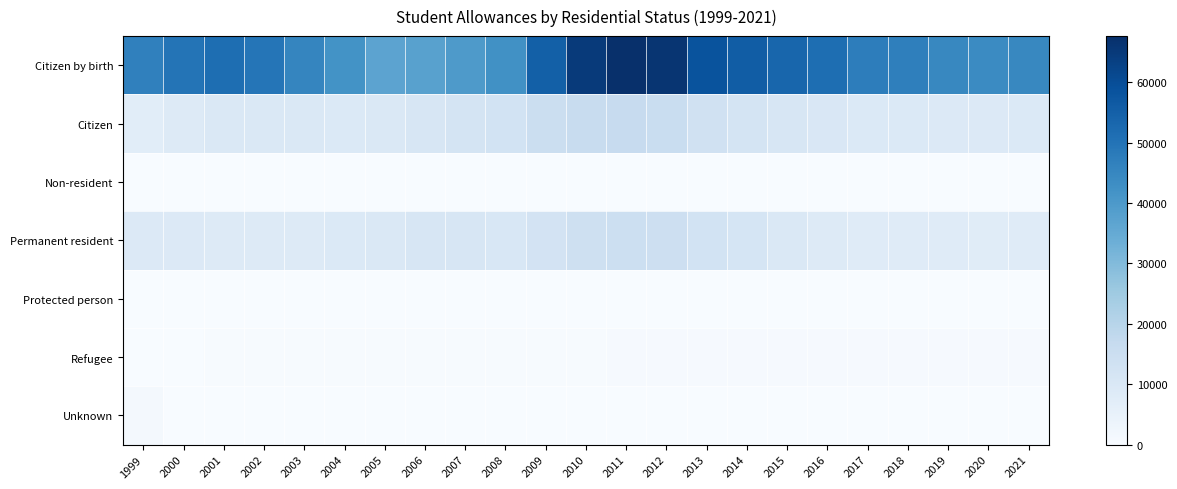

Reading left to right, list all the values displayed in this chart.

Citizen by birth: 1999=46740	2000=49863	2001=51264	2002=49629	2003=45348	2004=41781	2005=36771	2006=37557	2007=39708	2008=42447	2009=55083	2010=64938	2011=67623	2012=66189	2013=58515	2014=55773	2015=53442	2016=51390	2017=47328	2018=46782	2019=44754	2020=44025	2021=44754
Citizen: 1999=7182	2000=8790	2001=9687	2002=10011	2003=9537	2004=9423	2005=9795	2006=10791	2007=11790	2008=12534	2009=14808	2010=16338	2011=16431	2012=15726	2013=13314	2014=11898	2015=10995	2016=10125	2017=9300	2018=9258	2019=9099	2020=9213	2021=9507
Non-resident: 1999=0	2000=0	2001=0	2002=0	2003=0	2004=0	2005=0	2006=0	2007=0	2008=0	2009=0	2010=3	2011=0	2012=0	2013=0	2014=0	2015=0	2016=0	2017=0	2018=0	2019=0	2020=0	2021=0
Permanent resident: 1999=9120	2000=9198	2001=8907	2002=8802	2003=8742	2004=9333	2005=9879	2006=10701	2007=10599	2008=10311	2009=12306	2010=14148	2011=14676	2012=14409	2013=12669	2014=11379	2015=10002	2016=8904	2017=8103	2018=8055	2019=7977	2020=7863	2021=7941
Protected person: 1999=0	2000=0	2001=0	2002=0	2003=0	2004=0	2005=0	2006=0	2007=0	2008=0	2009=0	2010=0	2011=0	2012=0	2013=0	2014=6	2015=9	2016=9	2017=9	2018=6	2019=9	2020=3	2021=6
Refugee: 1999=39	2000=234	2001=375	2002=432	2003=429	2004=420	2005=366	2006=408	2007=408	2008=414	2009=438	2010=522	2011=546	2012=585	2013=600	2014=618	2015=603	2016=597	2017=618	2018=630	2019=654	2020=618	2021=609
Unknown: 1999=1236	2000=0	2001=0	2002=0	2003=0	2004=0	2005=0	2006=0	2007=0	2008=0	2009=0	2010=0	2011=0	2012=0	2013=0	2014=0	2015=0	2016=0	2017=0	2018=0	2019=0	2020=0	2021=0